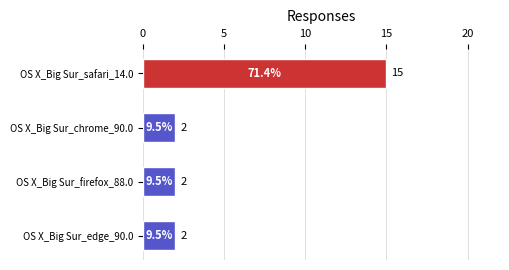

Which label corresponds to the largest value in the chart?

OS X_Big Sur_safari_14.0